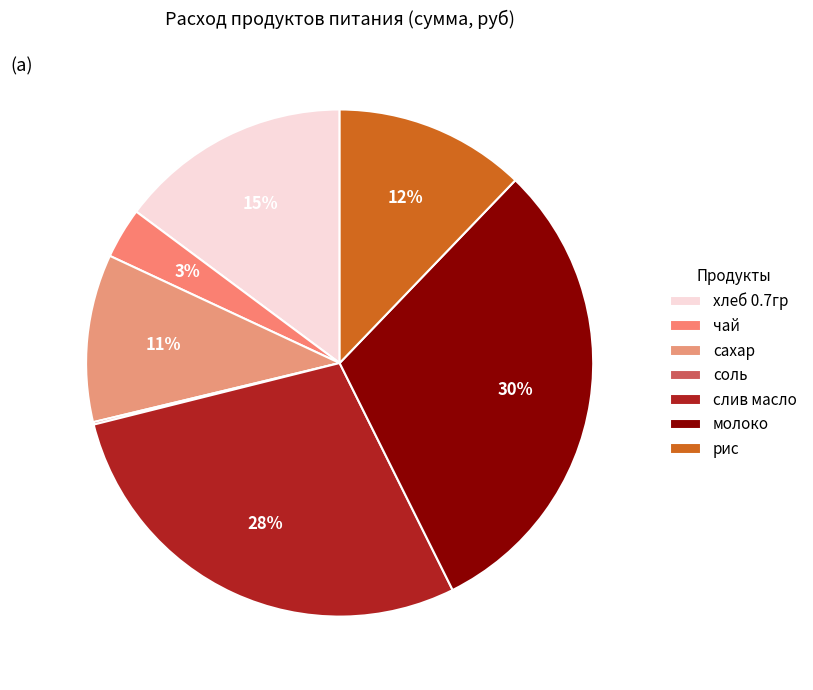

What is the change in value from чай to сахар?

+38.0